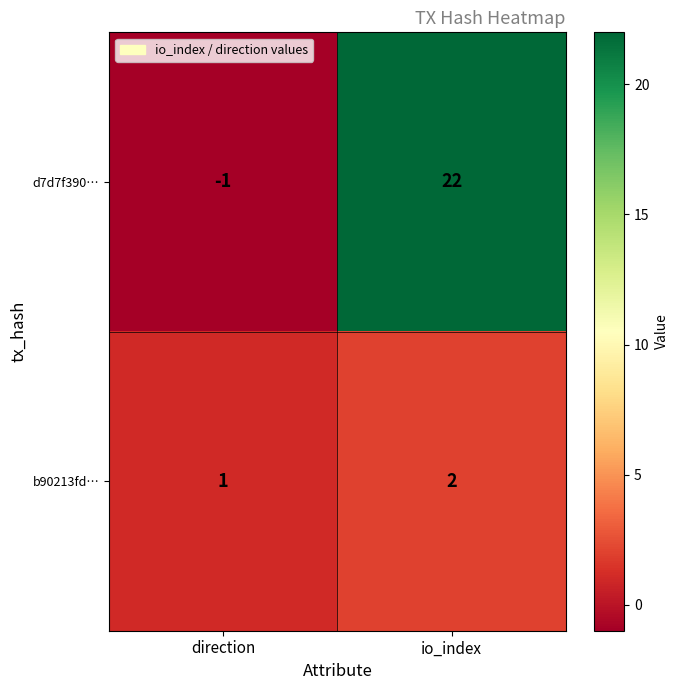

Between direction and io_index, which series saw the biggest shift?

d7d7f390…